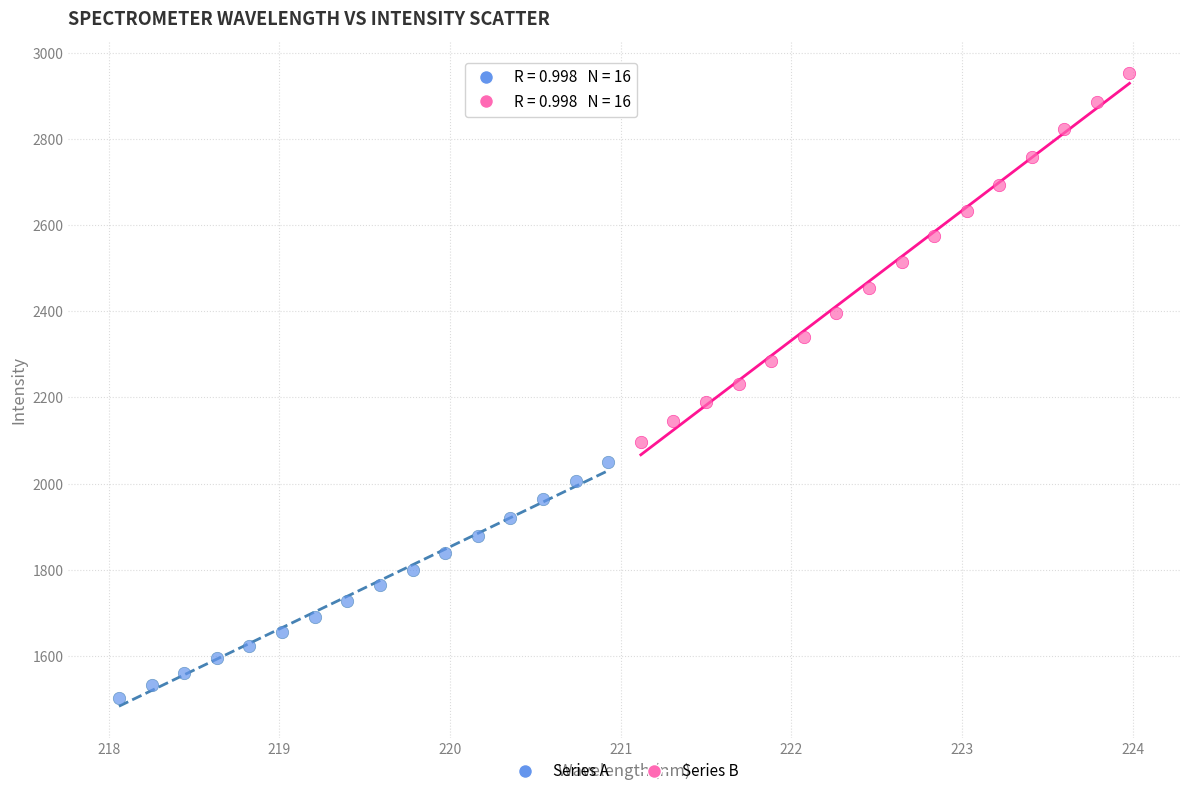

Which series reaches the maximum Y coordinate?

Series B